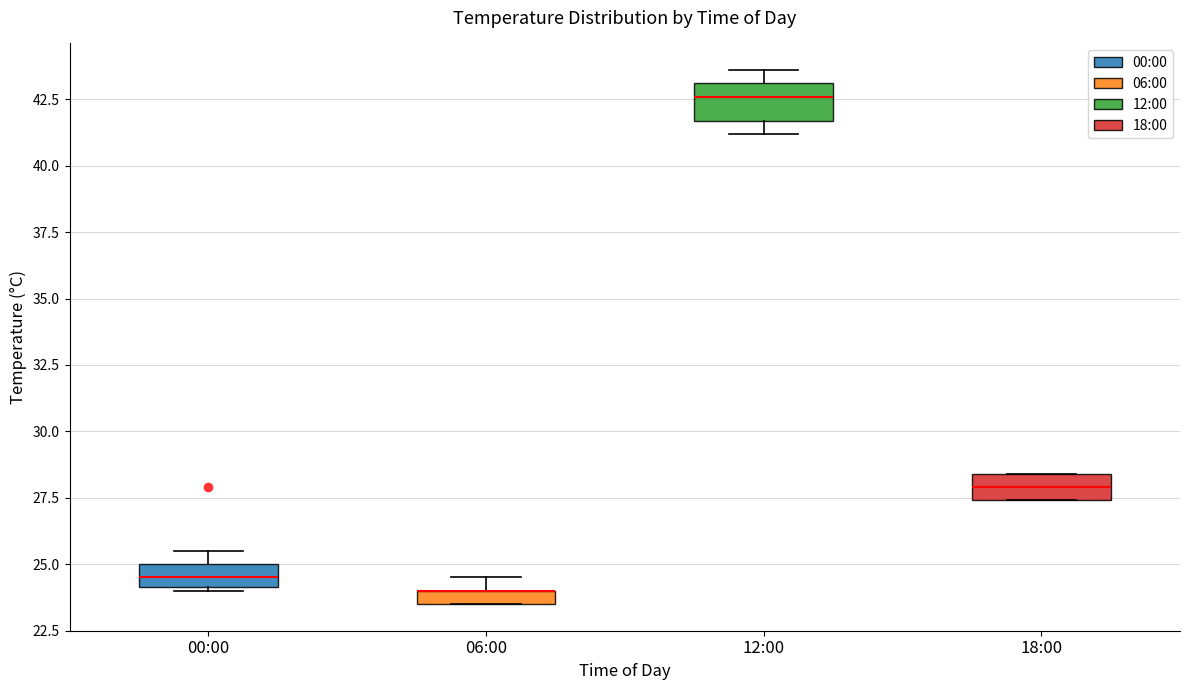

Where does the median line of the box for 00:00 sit on the y-axis? The values are not printed on the chart, so give them approximately, as read against the axis.

24.5